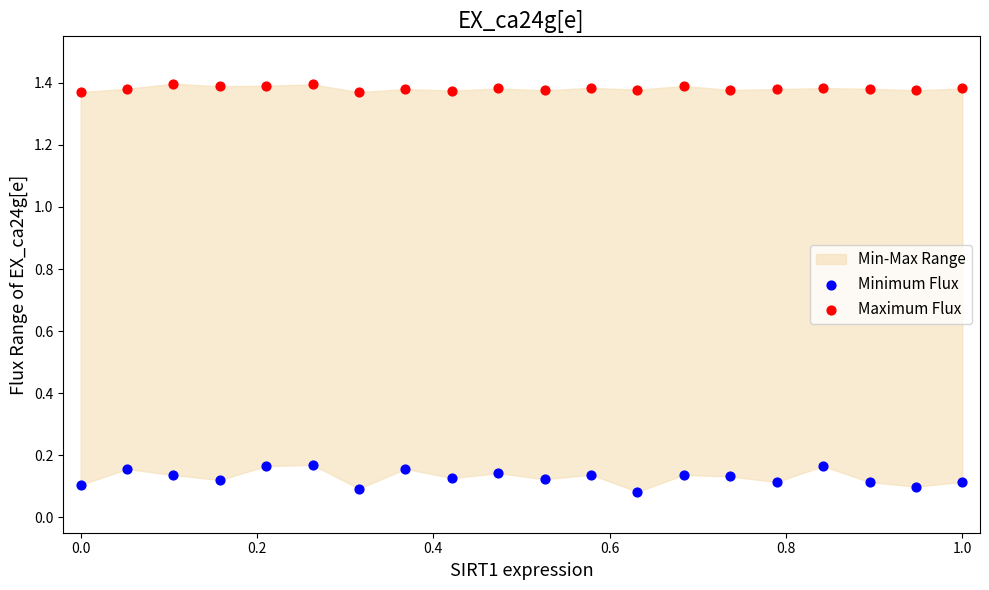

Which series contains the highest Y value?

Maximum Flux